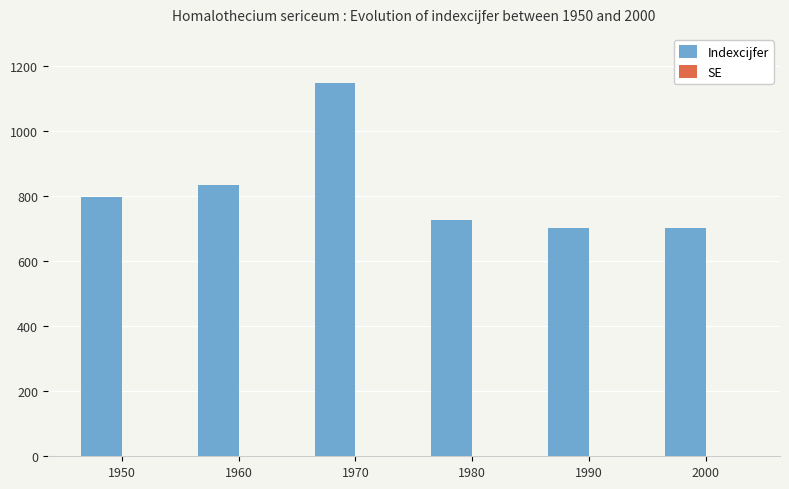

At which category does the chart reach its peak across all series?

1970